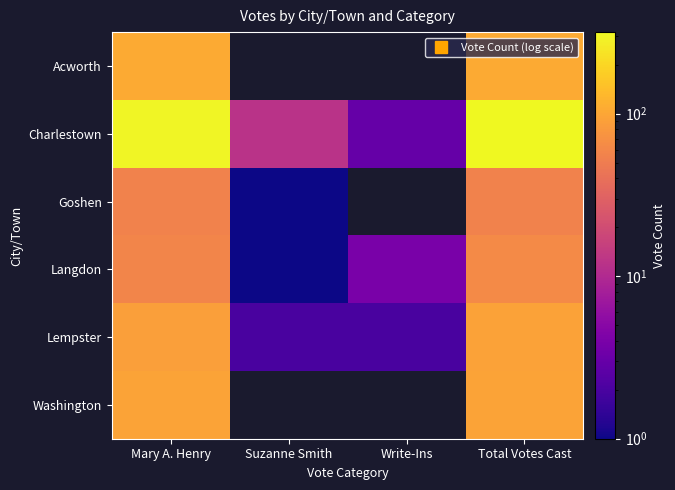

The Goshen series shows 20.9 at Total Votes Cast. True or false?

False